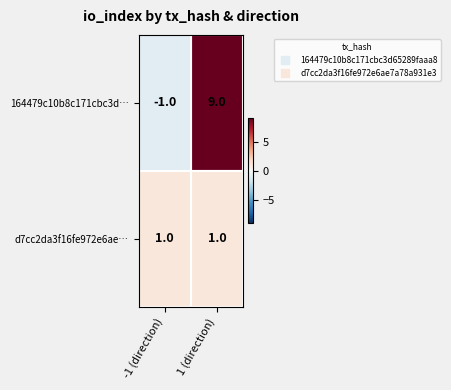

Which series has the largest total across all categories?

164479c10b8c171cbc3d…